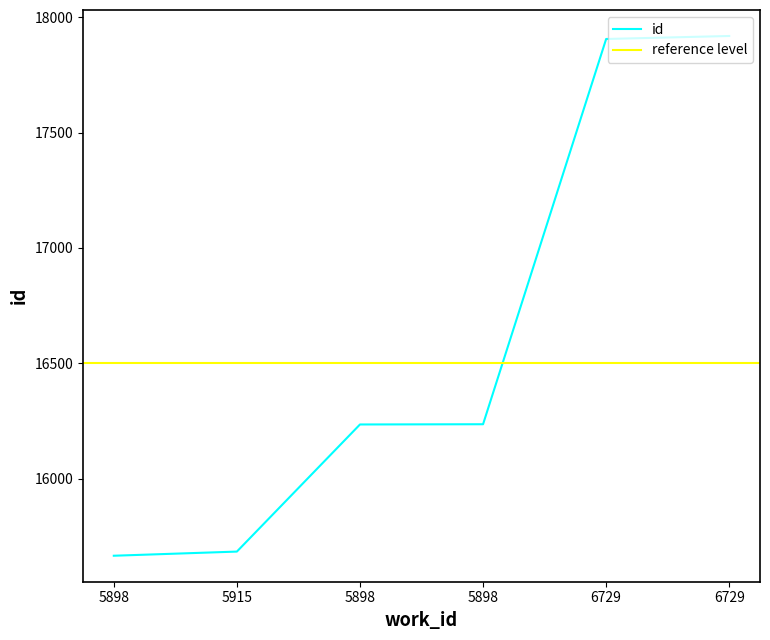

At which category does the chart reach its minimum across all series?

5898